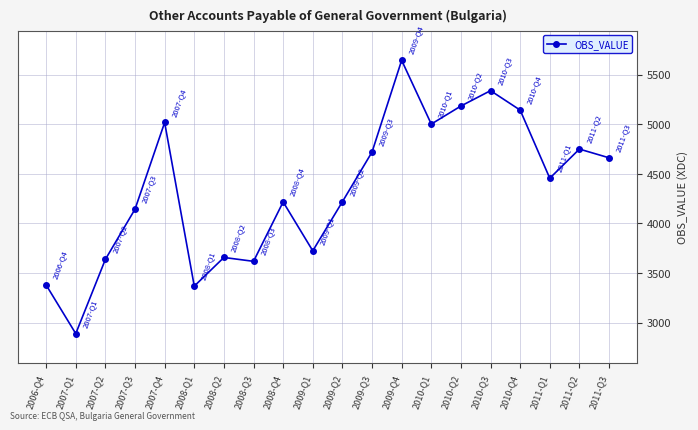

Where is the data nearest to the value 4267?

2009-Q2